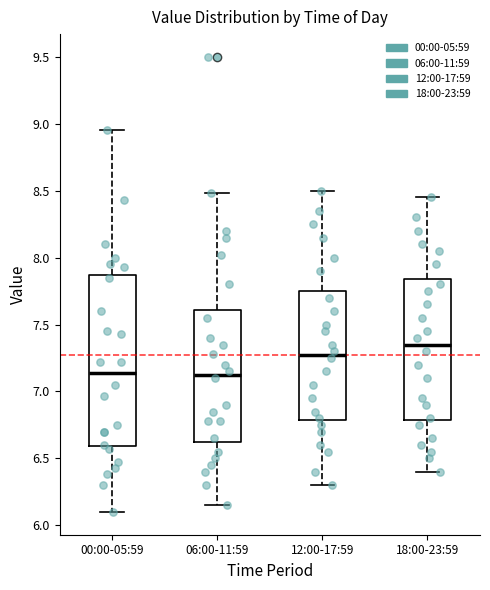

Reading left to right, read every box against the y-axis: the position of its median line, the range the box covers, and the ends of its whiskers. The values are not printed on the chart, so give them approximately, as read against the axis.

00:00-05:59: median 7.15, box 6.60 to 7.85, whiskers 6.10 to 8.95
06:00-11:59: median 7.15, box 6.65 to 7.60, whiskers 6.15 to 8.50
12:00-17:59: median 7.30, box 6.80 to 7.75, whiskers 6.30 to 8.50
18:00-23:59: median 7.35, box 6.80 to 7.85, whiskers 6.40 to 8.45